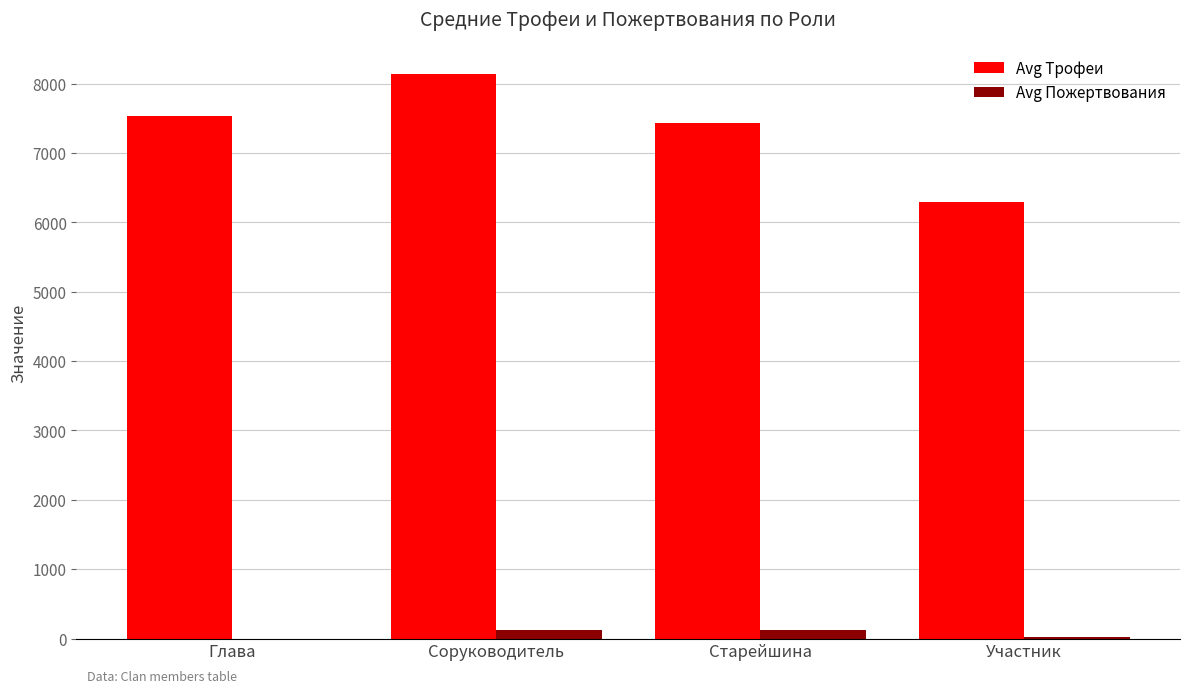

The value of Avg Пожертвования at Глава is 0.0. True or false?

True